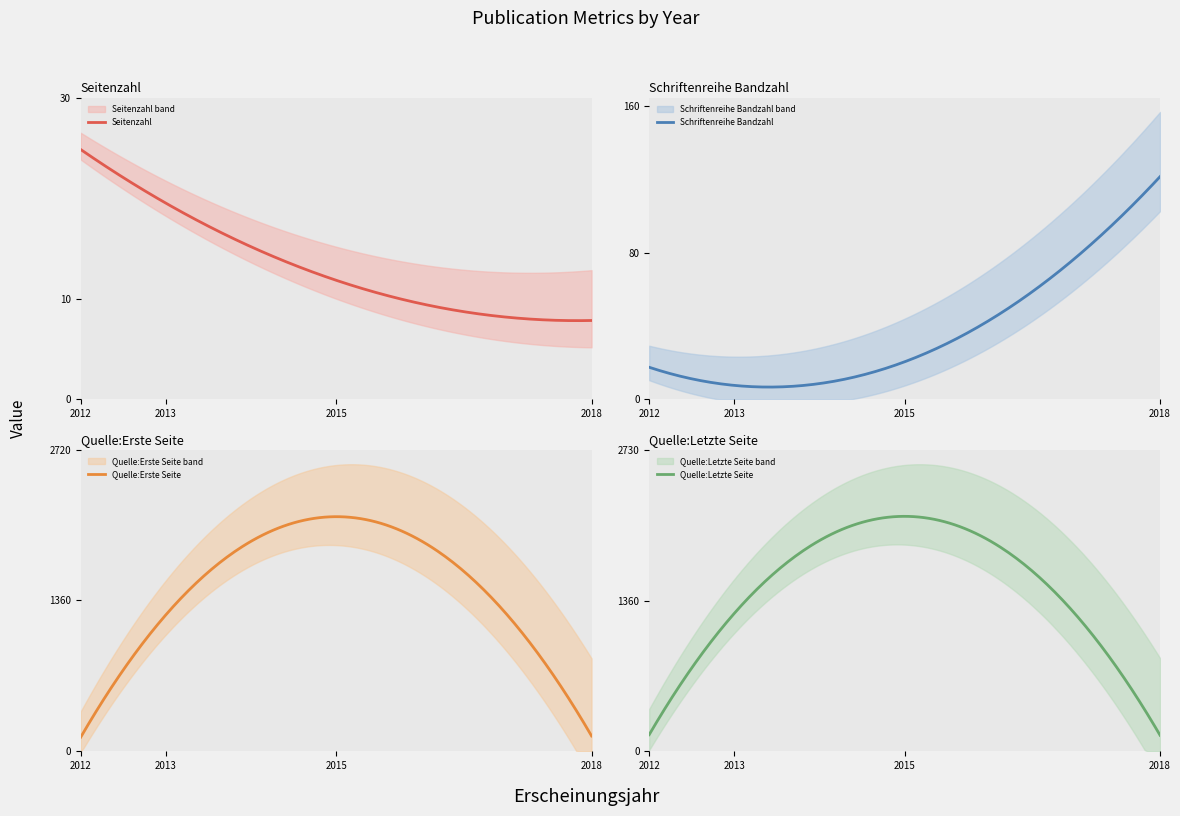

Rank the series by their maximum value, from lowest to highest.

Seitenzahl, Schriftenreihe Bandzahl, Quelle:Erste Seite, Quelle:Letzte Seite